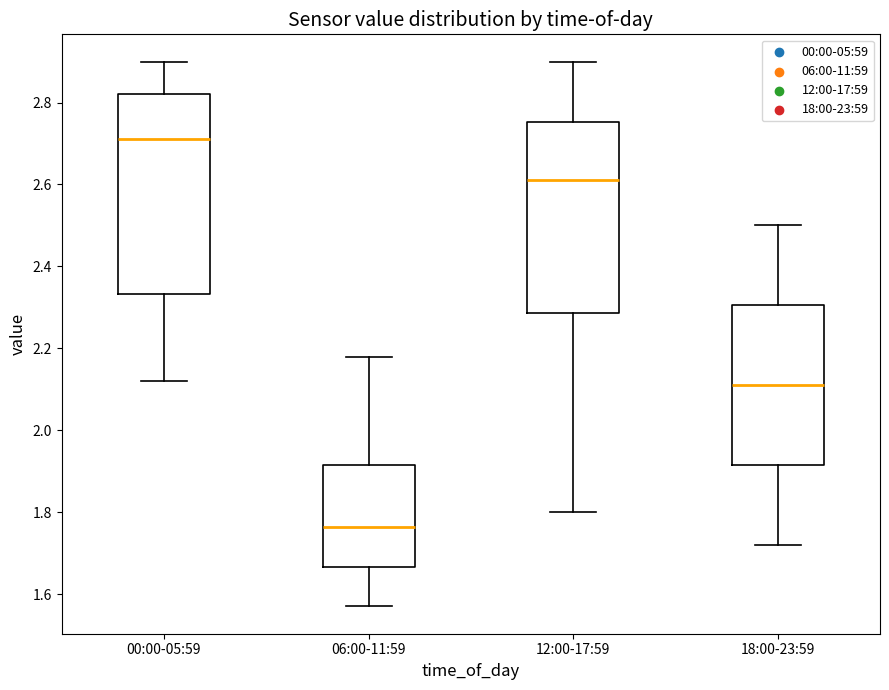

Which box's median line is the highest?

00:00-05:59